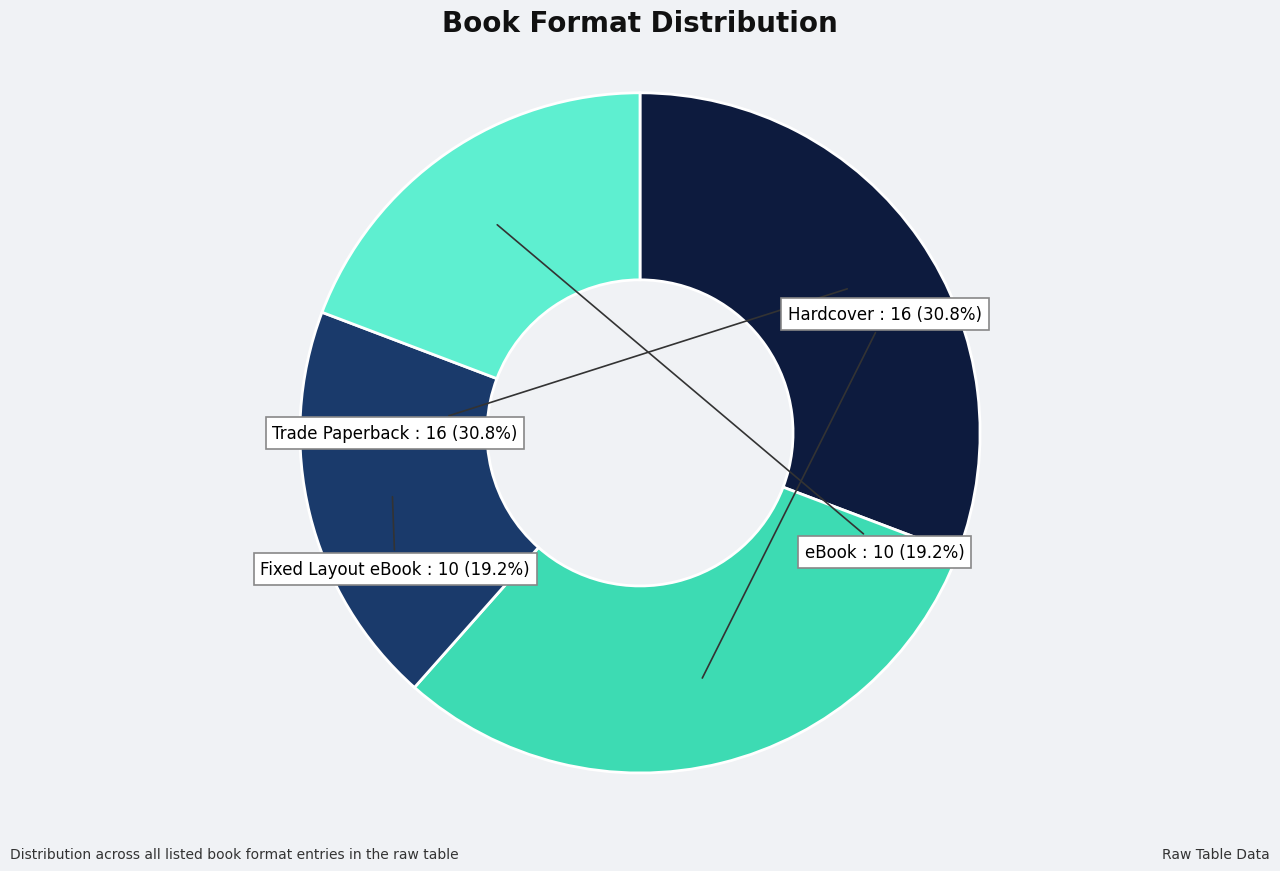

Is there a majority slice in this chart?

No